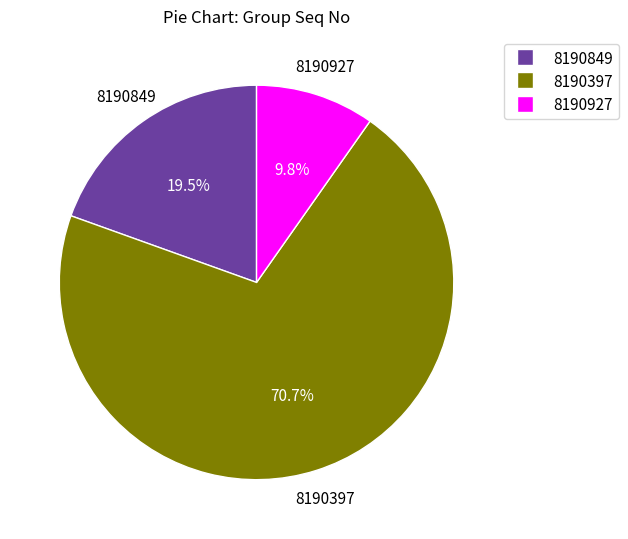

Count the number of slices in the pie.

3